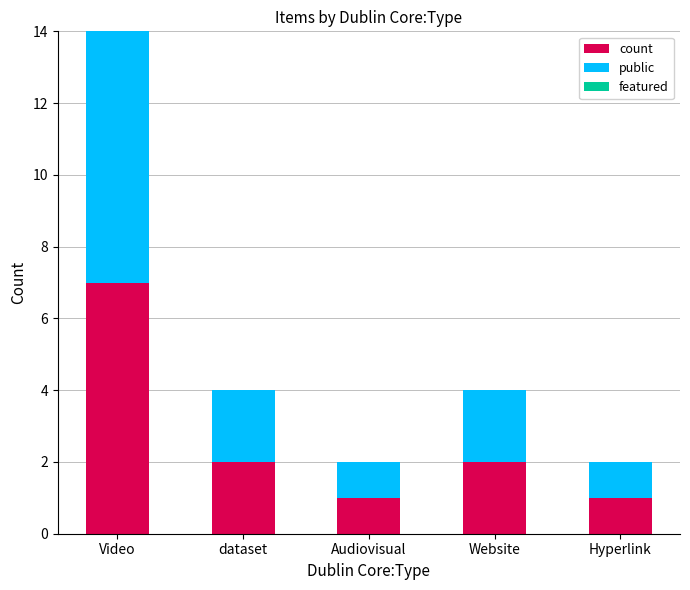

What is the sum of all count values?

13